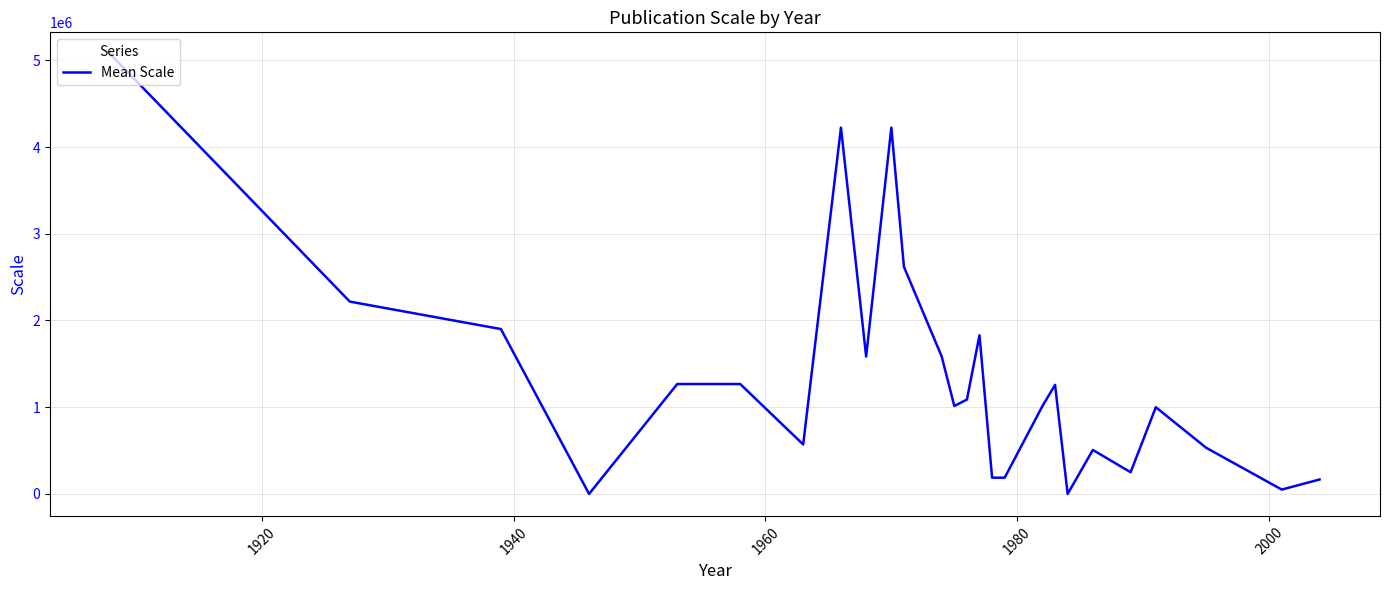

What is the difference between the maximum and minimum values?

5068800.0